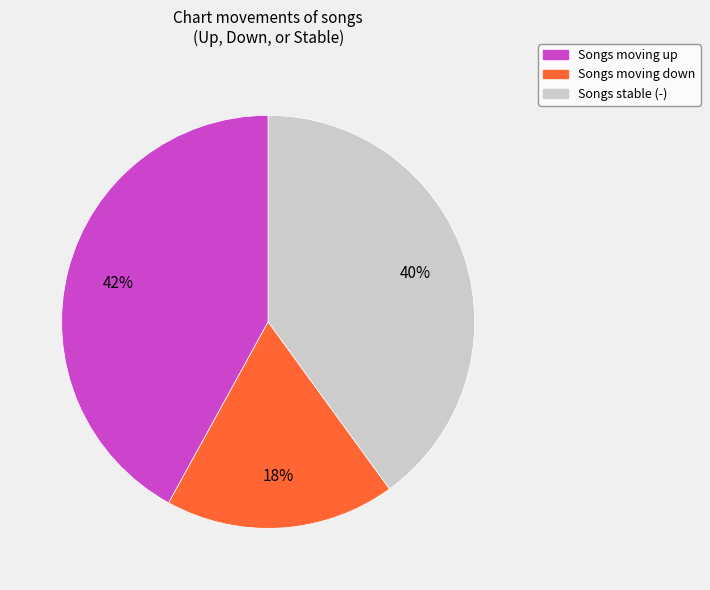

What is the smallest slice in the pie chart?

Songs moving down